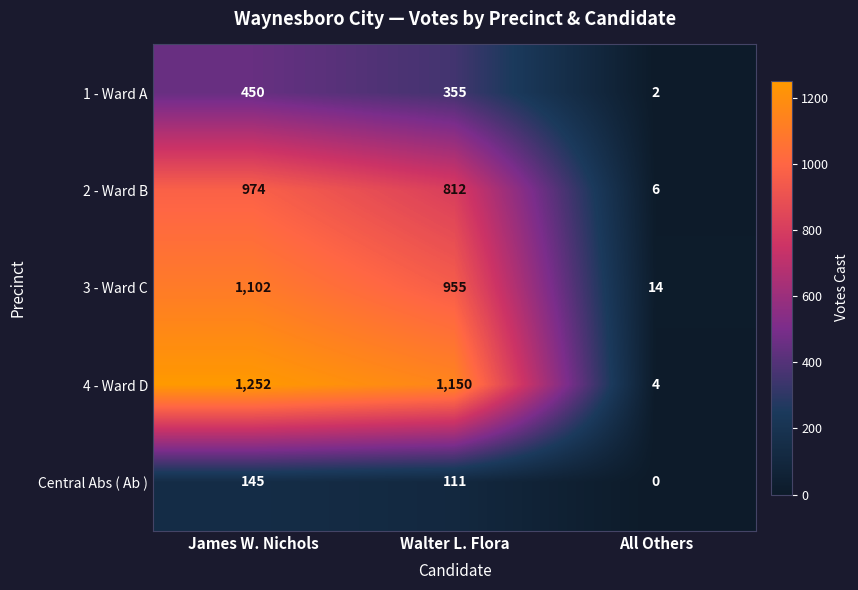

The value of 4 - Ward D at Walter L. Flora is 1150. True or false?

True